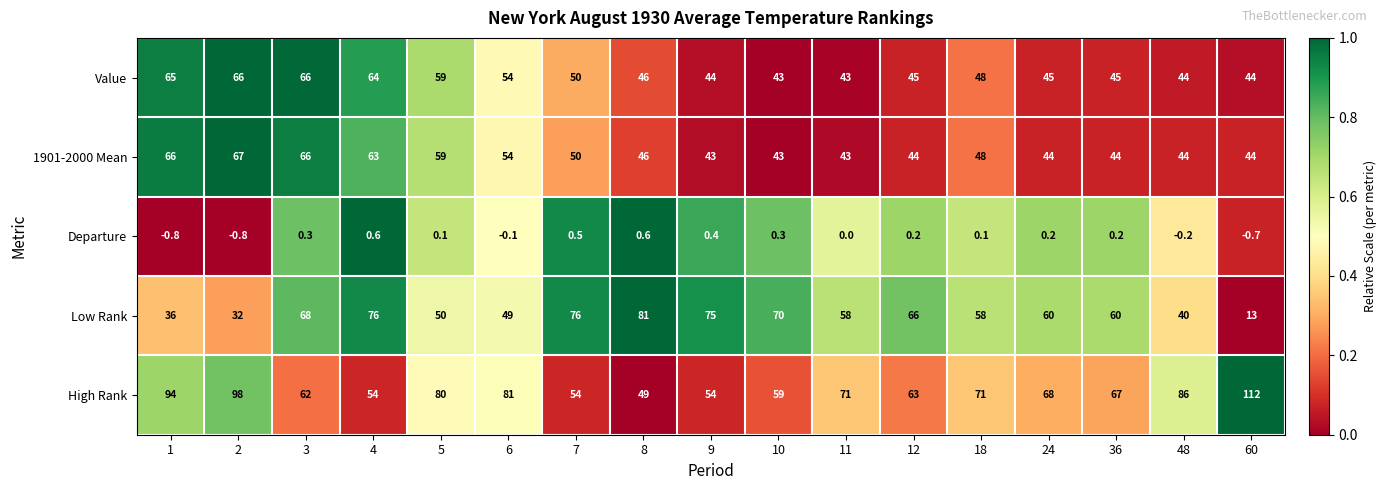

Count the number of categories in the chart.

17